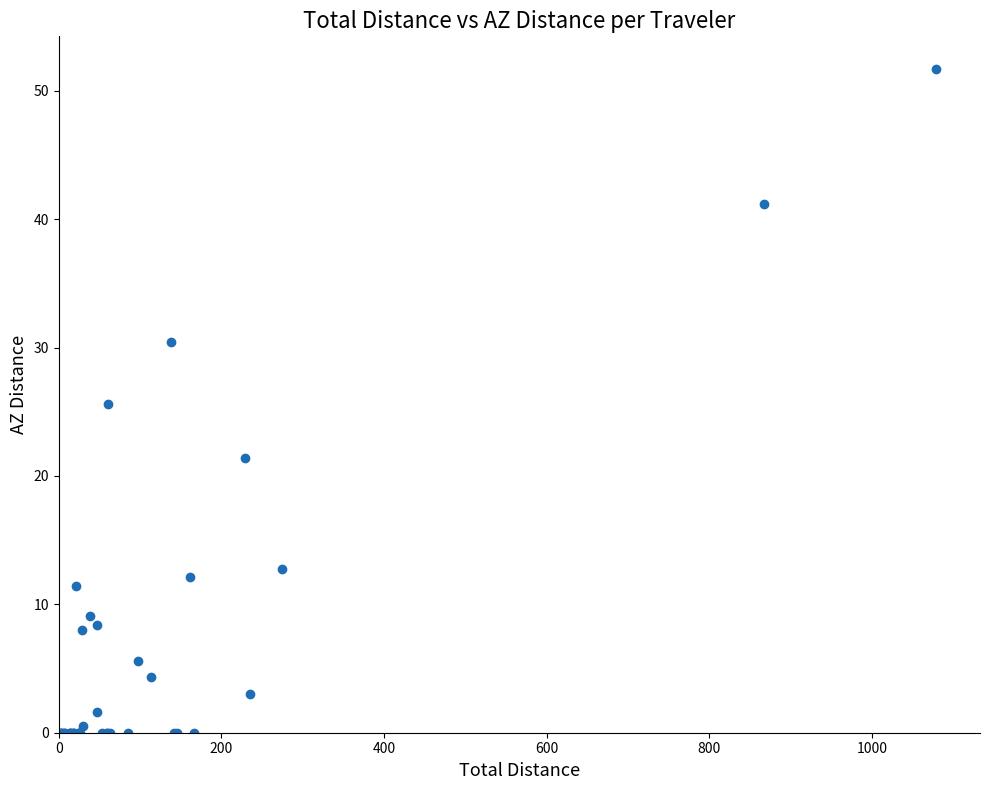

What Y value in the scatter plot is closest to 25?

25.6